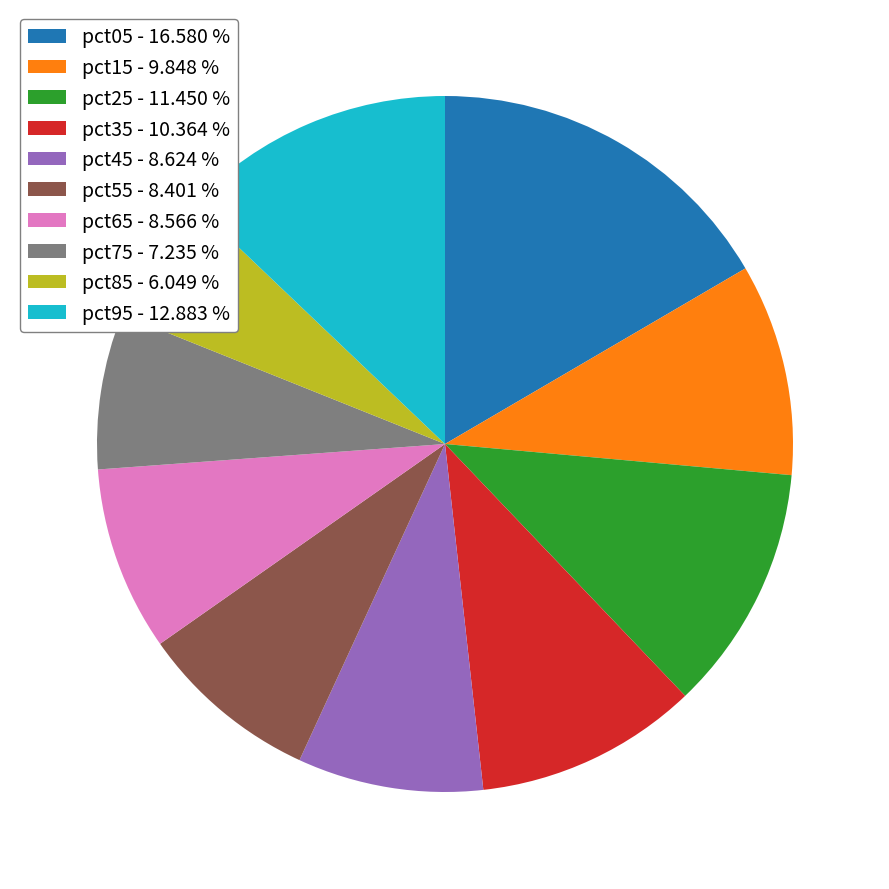

Count the number of slices in the pie.

10